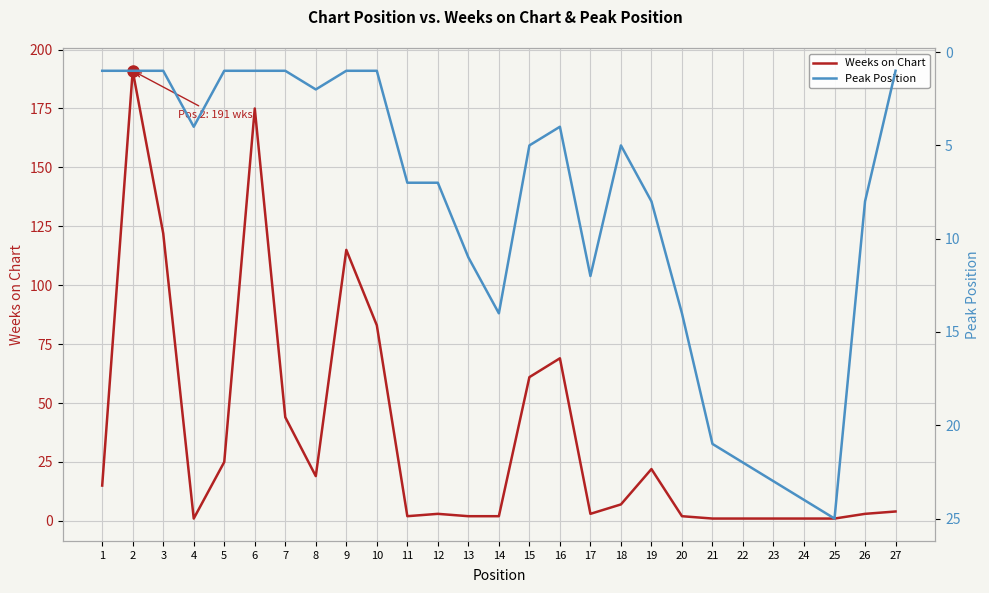

True or false: Weeks on Chart has a value of 69 at 16.

True